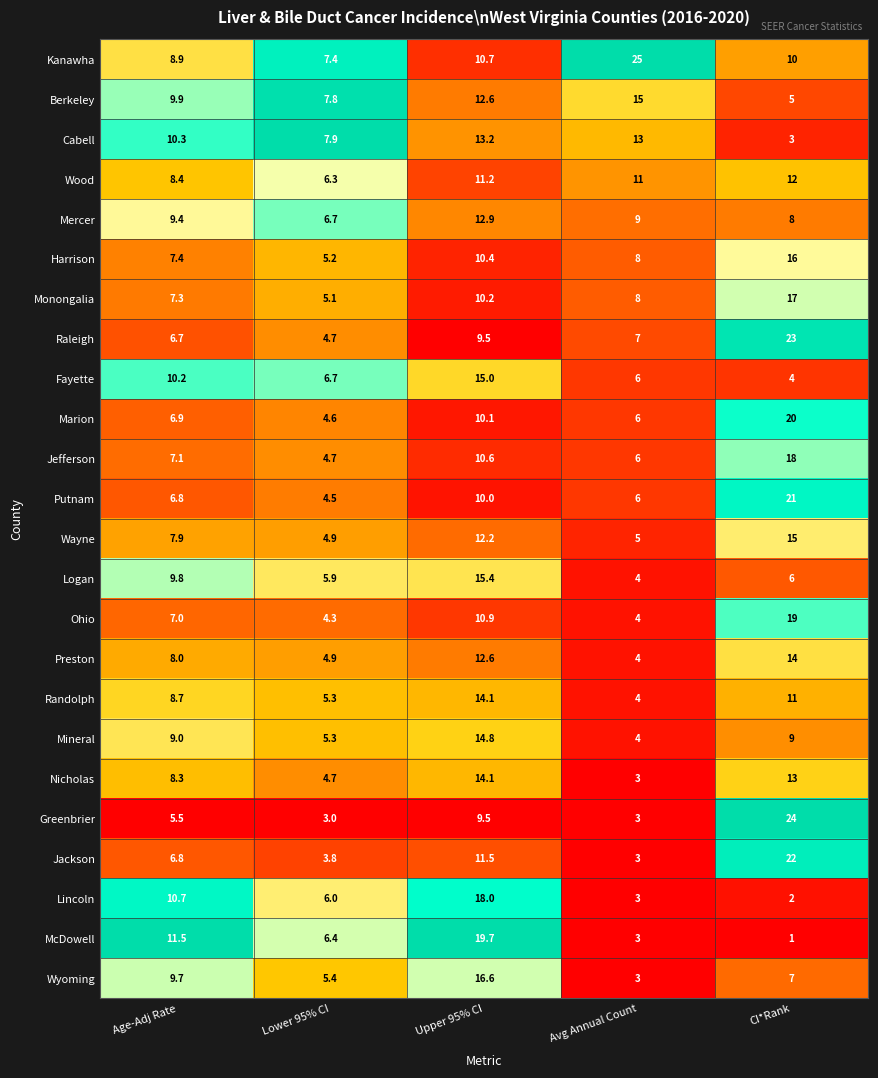

Which series has the largest total across all categories?

Kanawha